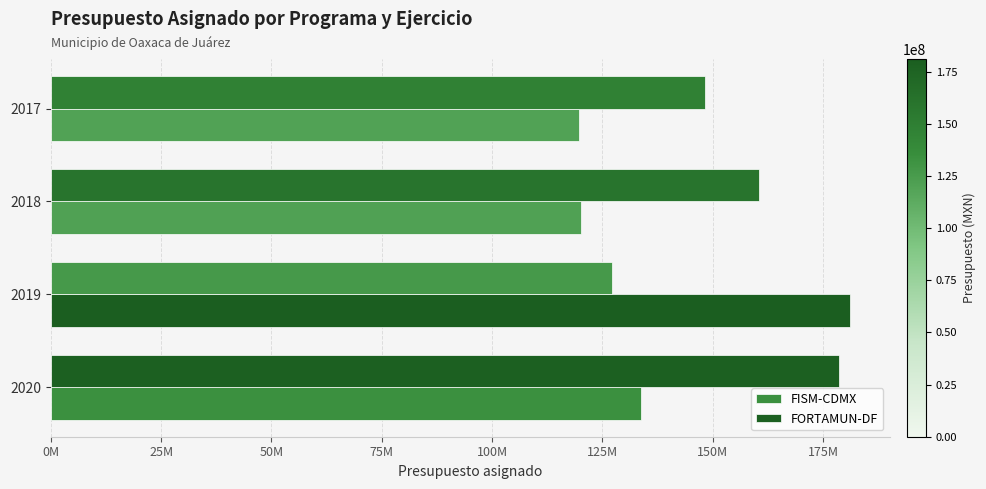

What are all the series names shown in the legend?

FISM-CDMX, FORTAMUN-DF